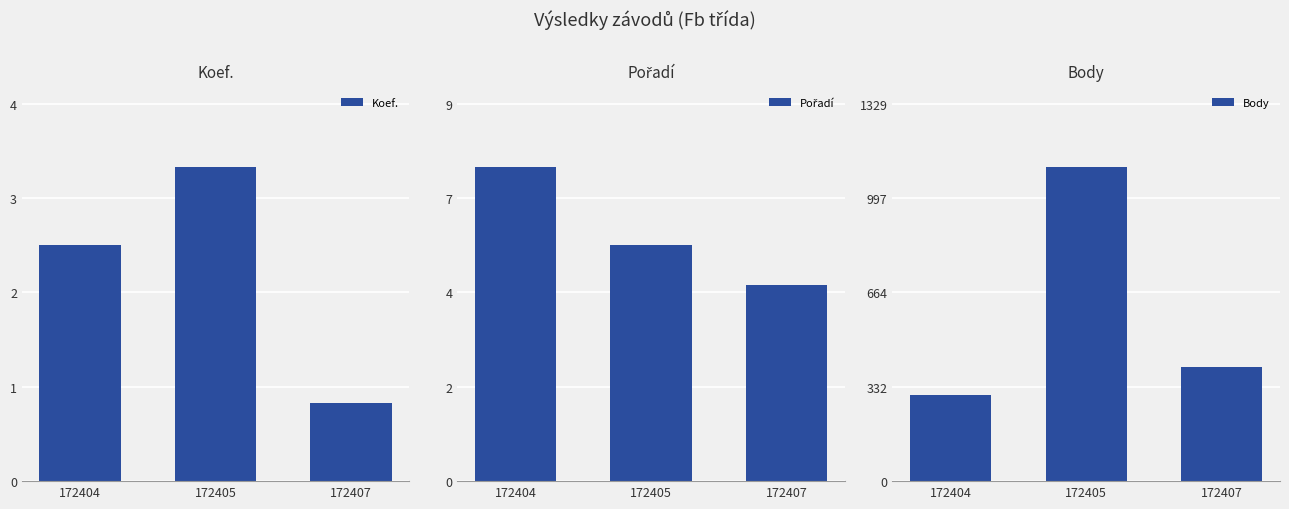

Is it true that Body equals 303 at 172404?

True